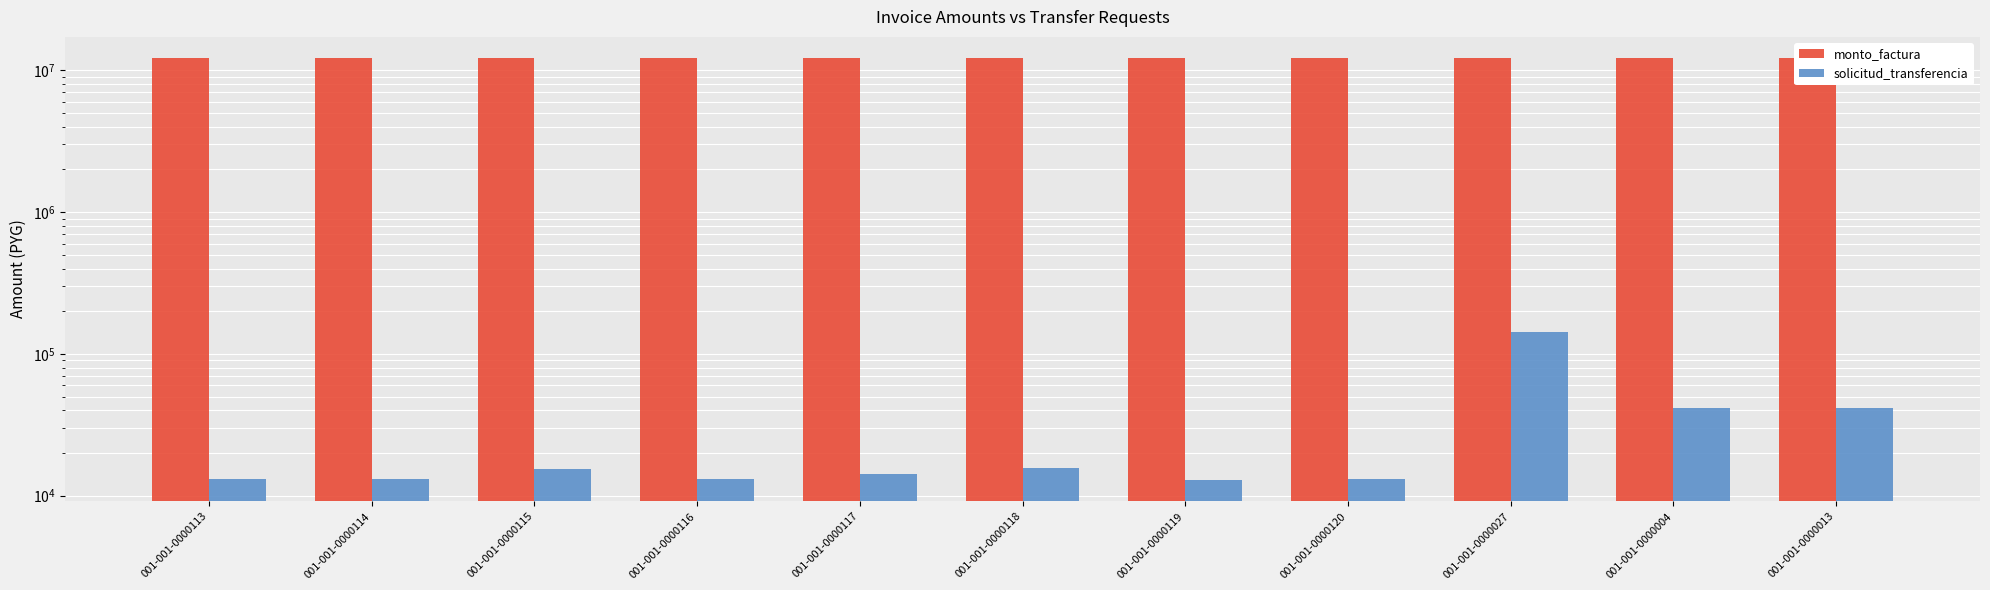

At which category is the sum across all series the highest?

001-001-0000027